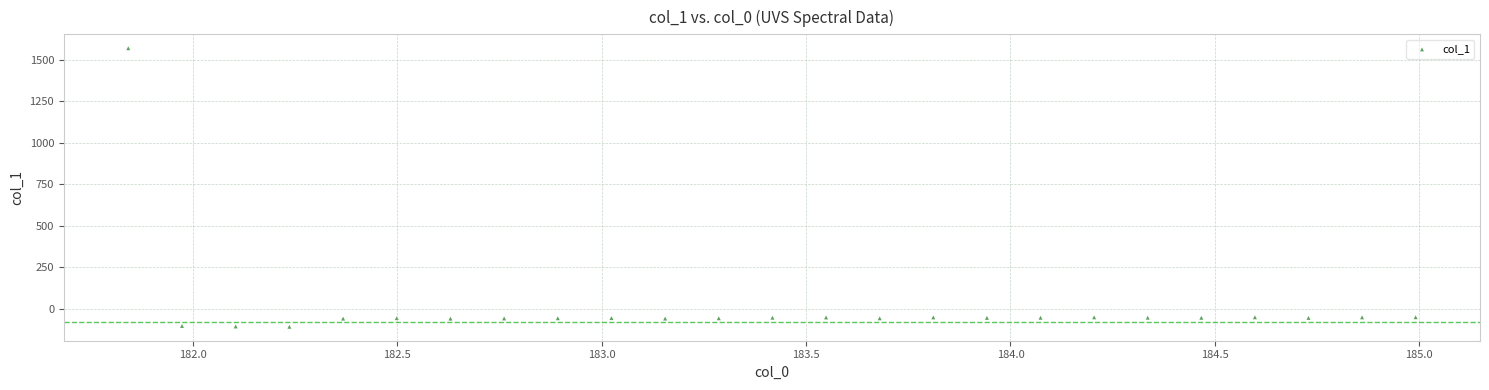

What is the range of Y values (max minus min)?

1678.5